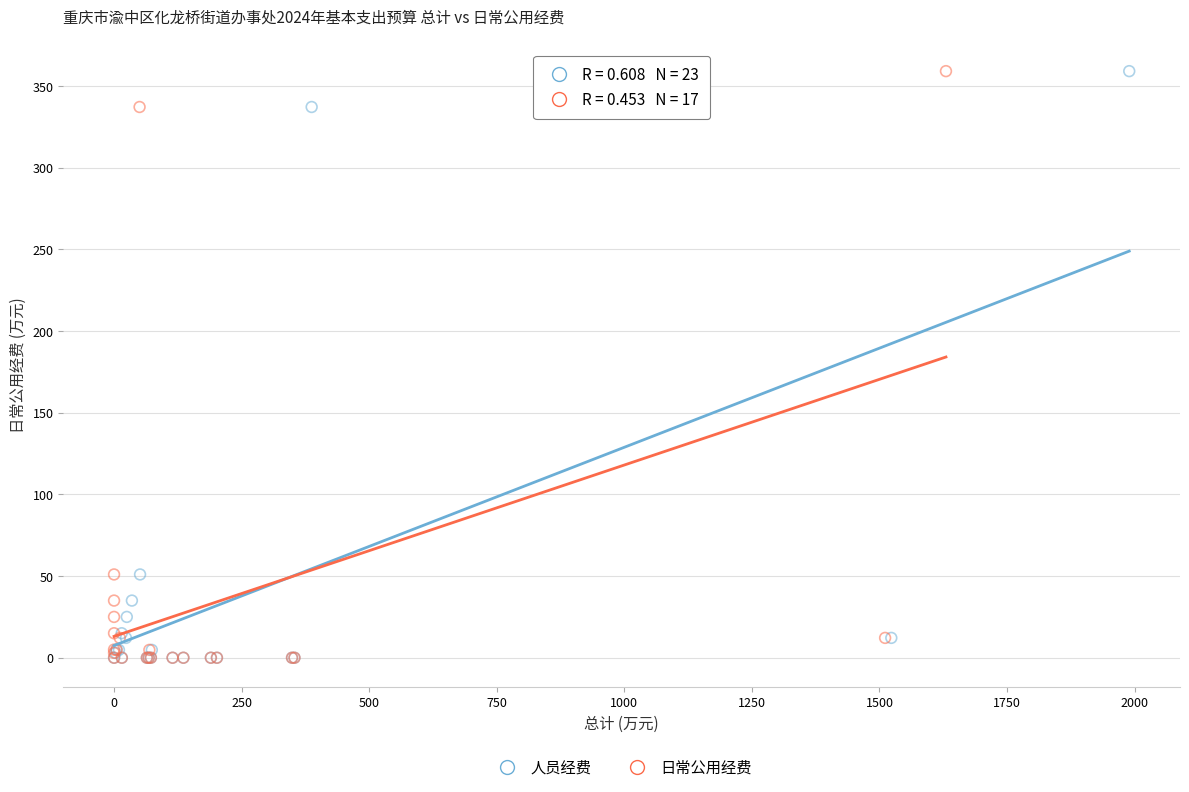

What are all the series names shown in the legend?

人员经费, 日常公用经费